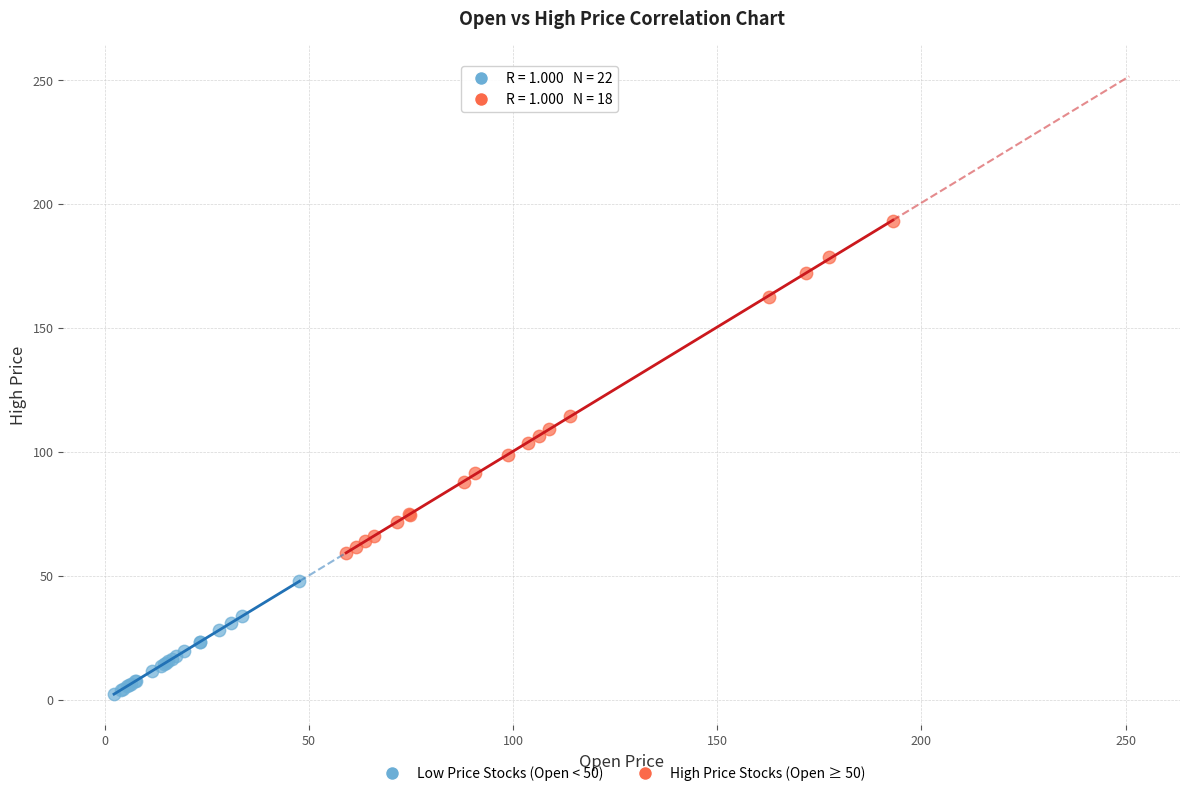

Which series has the largest Y range (max minus min)?

High Price Stocks (Open ≥ 50)